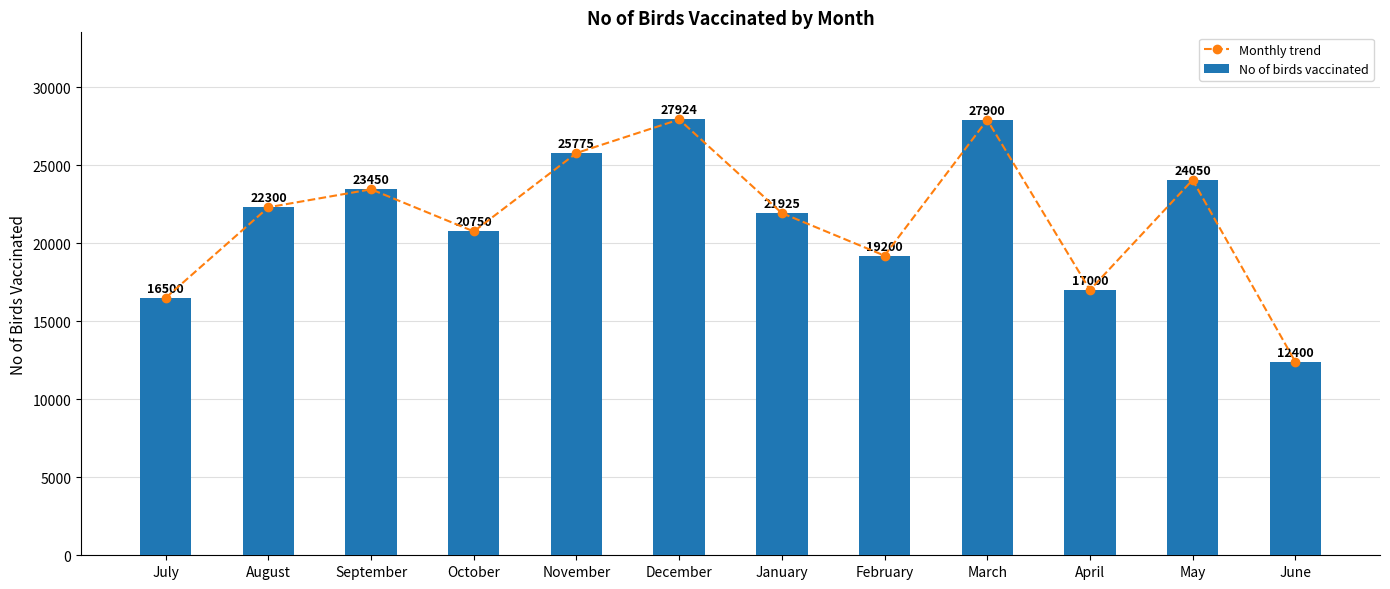

List the labels in order of Monthly trend value, largest first.

December, March, November, May, September, August, January, October, February, April, July, June